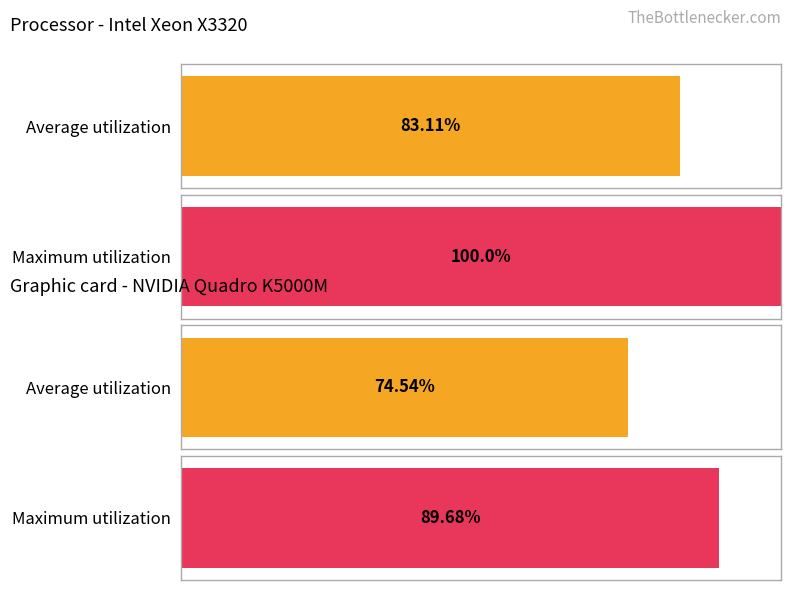

Is it true that Average utilization equals 1.9 at Charlotte Nicholls?

False